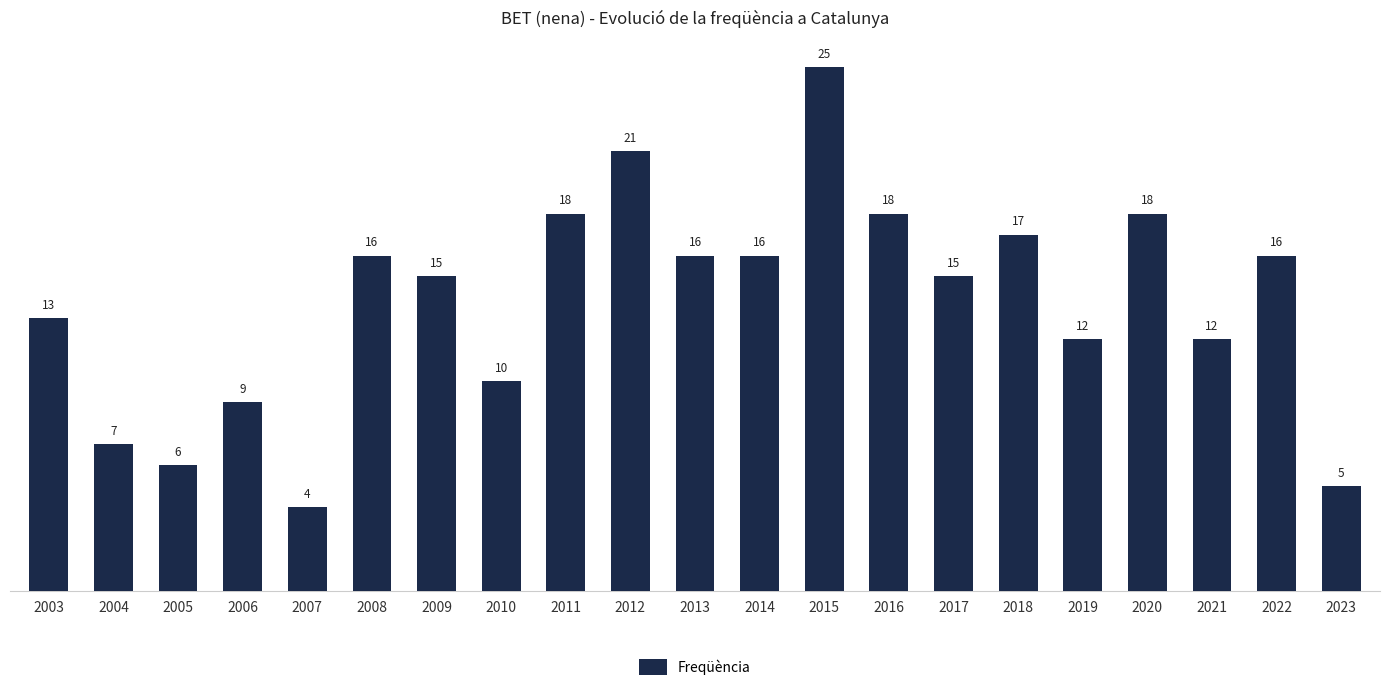

Reading left to right, extract all data points from this chart.

13	7	6	9	4	16	15	10	18	21	16	16	25	18	15	17	12	18	12	16	5